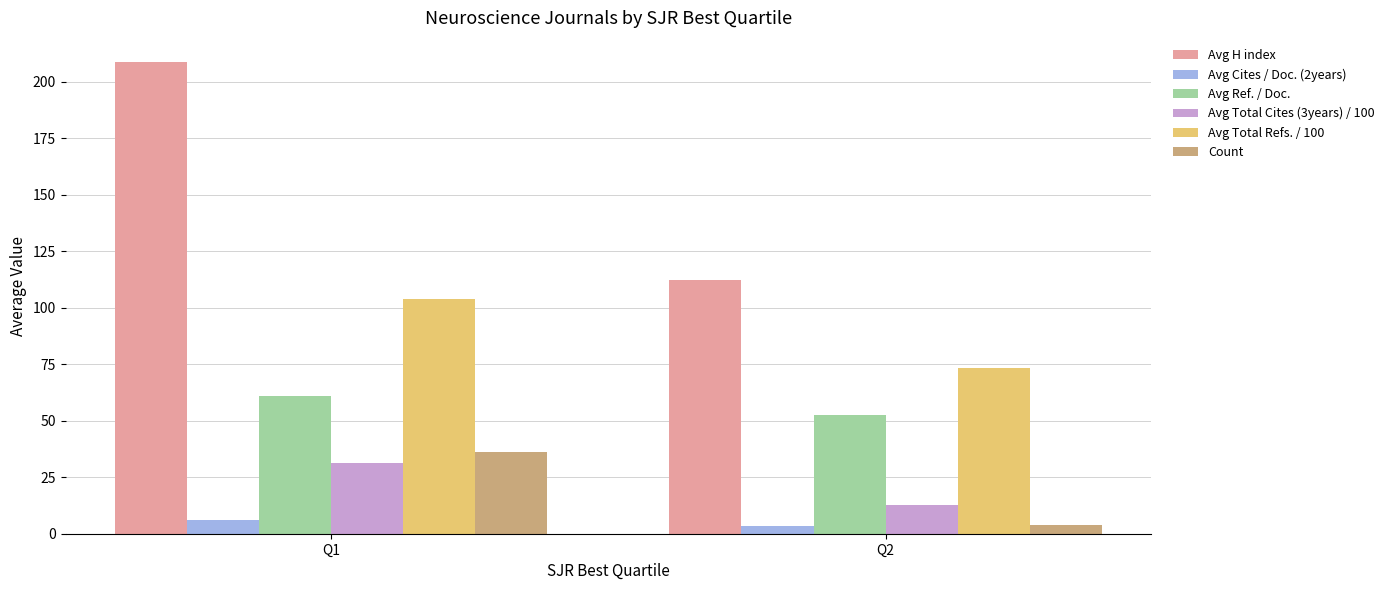

Where is Avg Total Refs. / 100 nearest to the value 88?

Q2